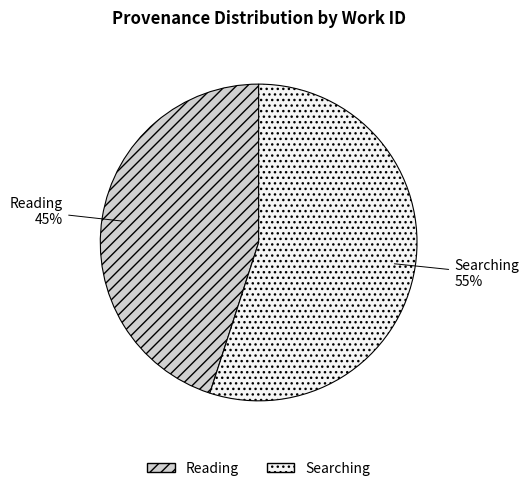

To the nearest percent, what is the combined percentage of Searching and Reading?

100%